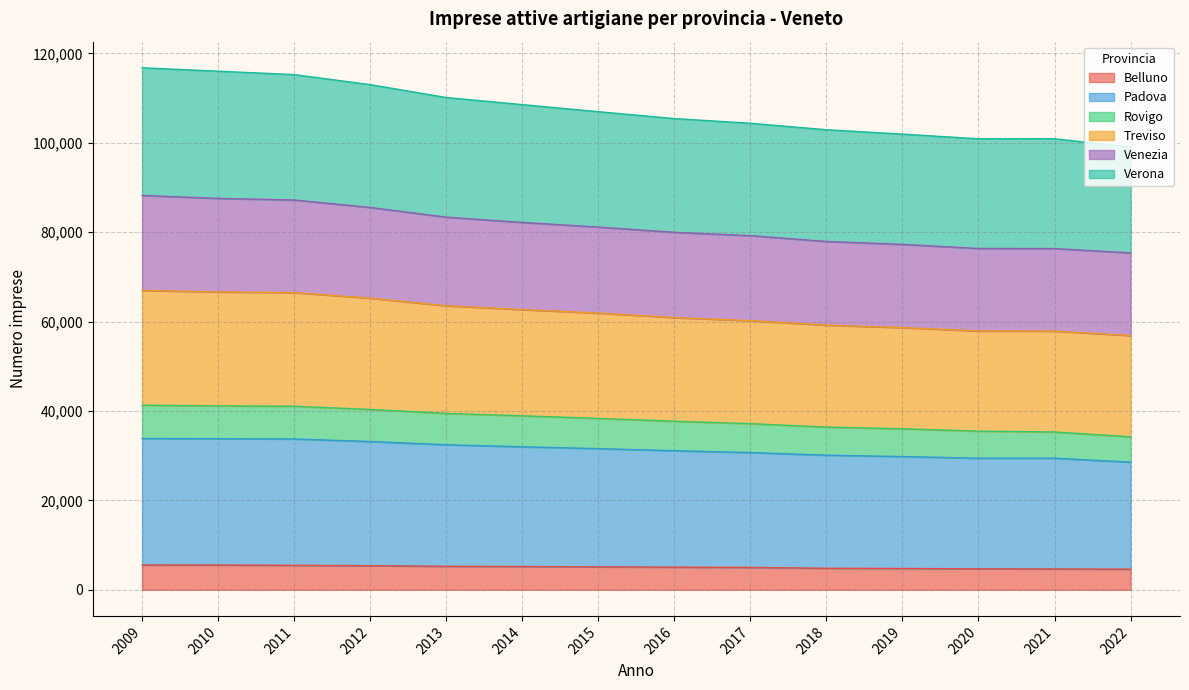

How many data points in Belluno are above 5135?

6